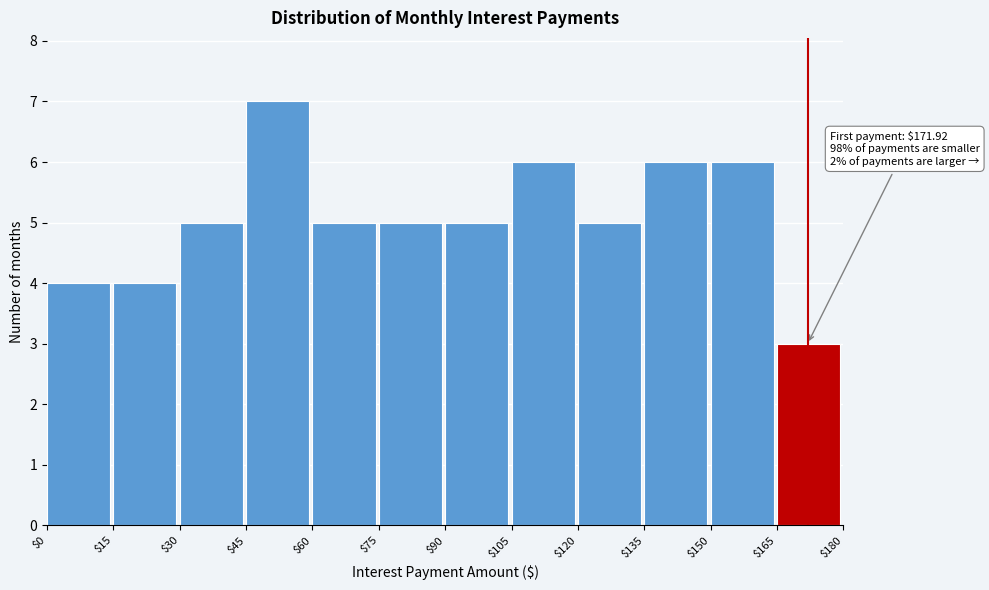

Over which range of the x-axis is the bar tallest?

$45 to $60